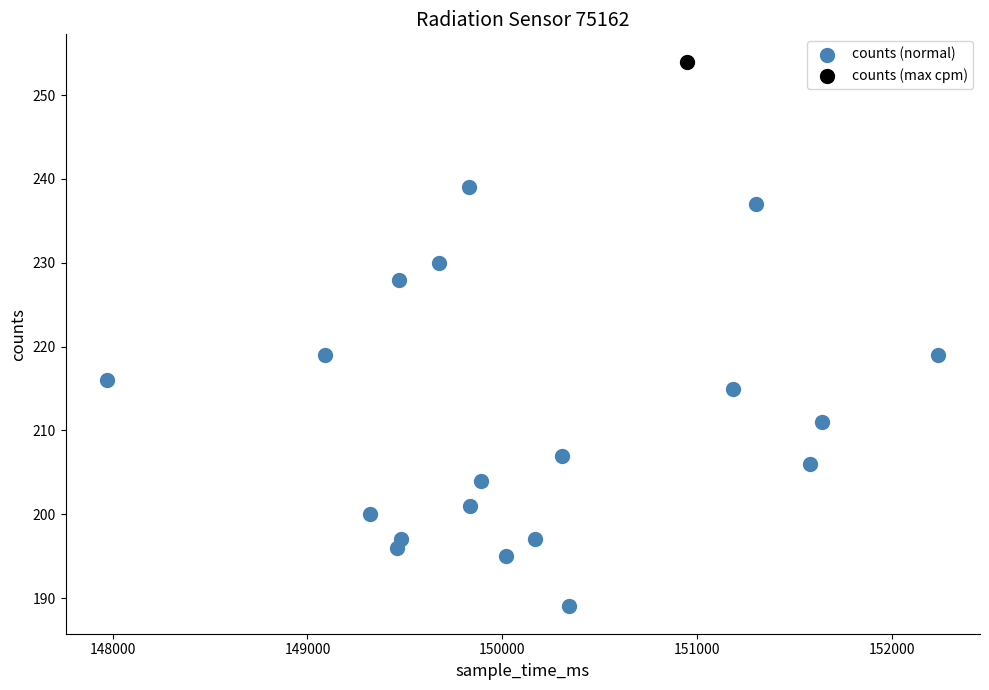

What are all the series names shown in the legend?

counts (normal), counts (max cpm)